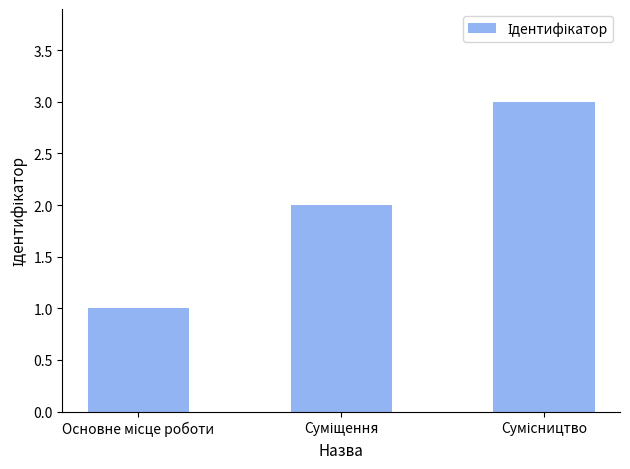

How many data points does each series have?

3